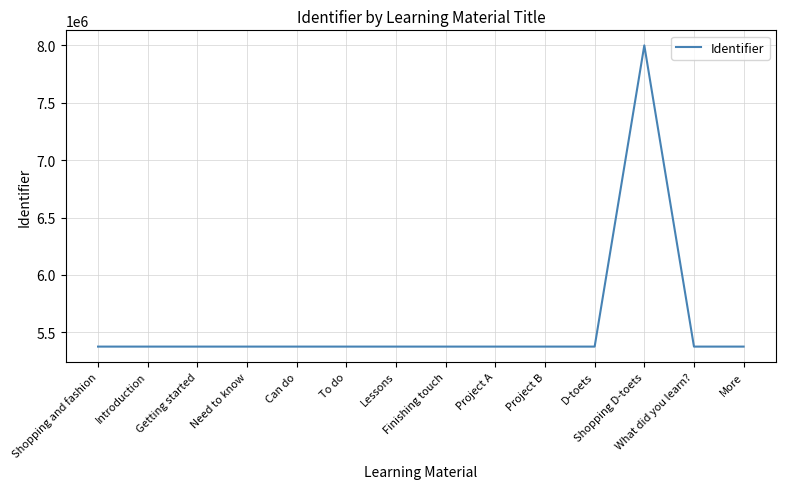

Is it true that the value at What did you learn? is 2448711?

False